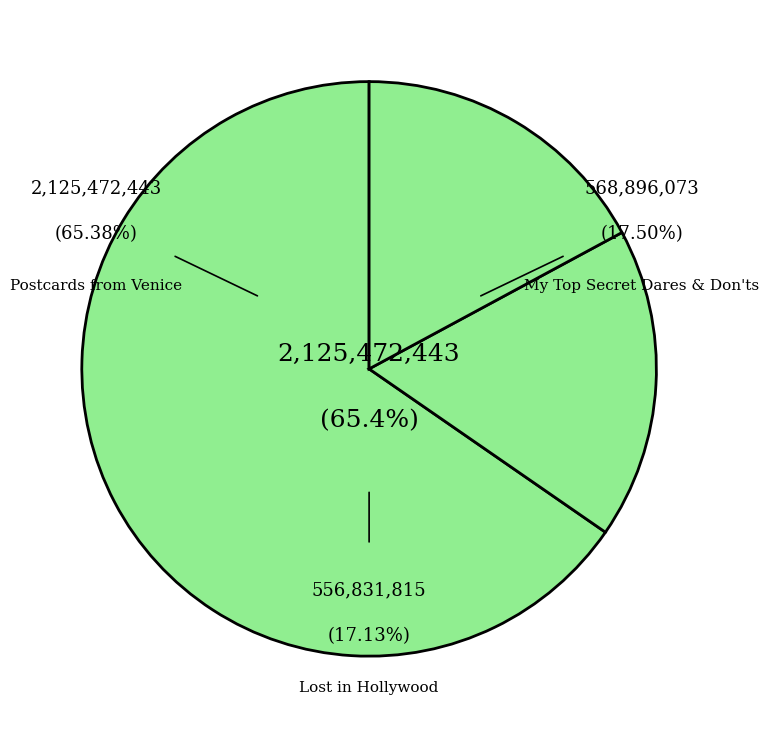

To the nearest percent, what is the difference between the largest and smallest slice percentages?

48%